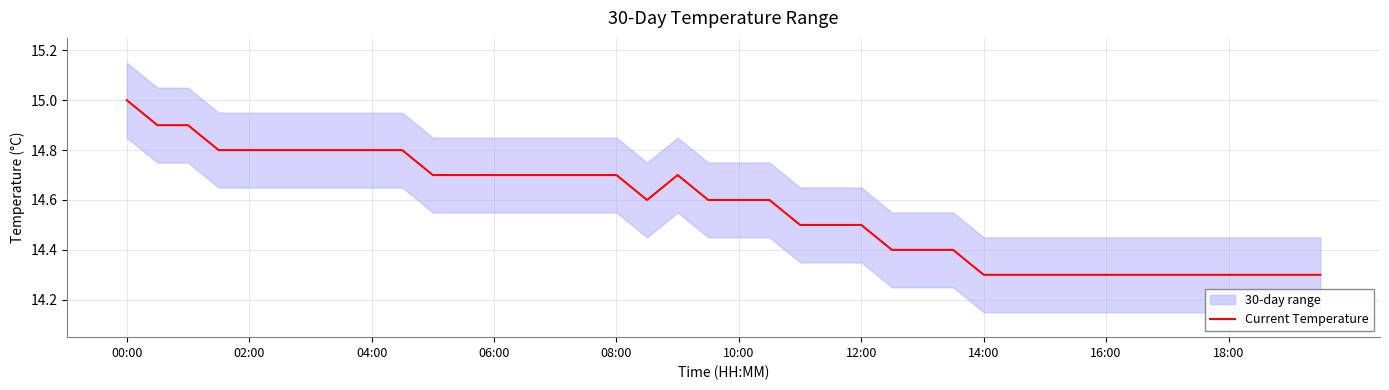

What position from the left is 19?

20